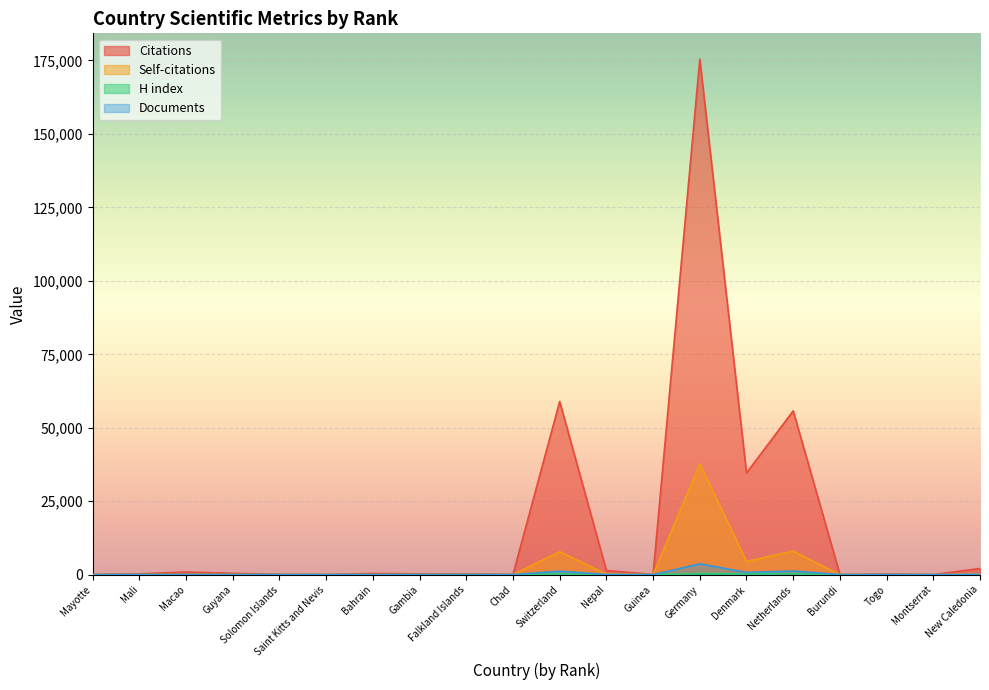

What value does the Citations series have at Burundi, to the nearest 50?

50